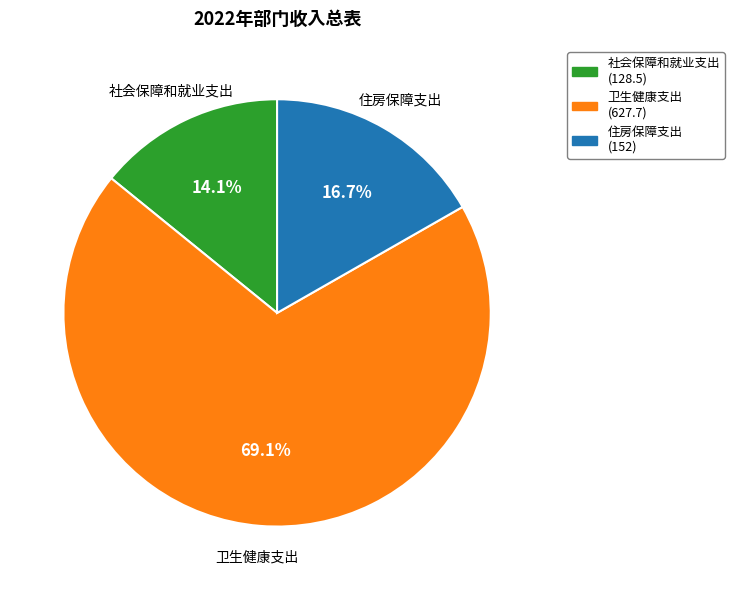

Which has a higher value, 住房保障支出 or 卫生健康支出?

卫生健康支出